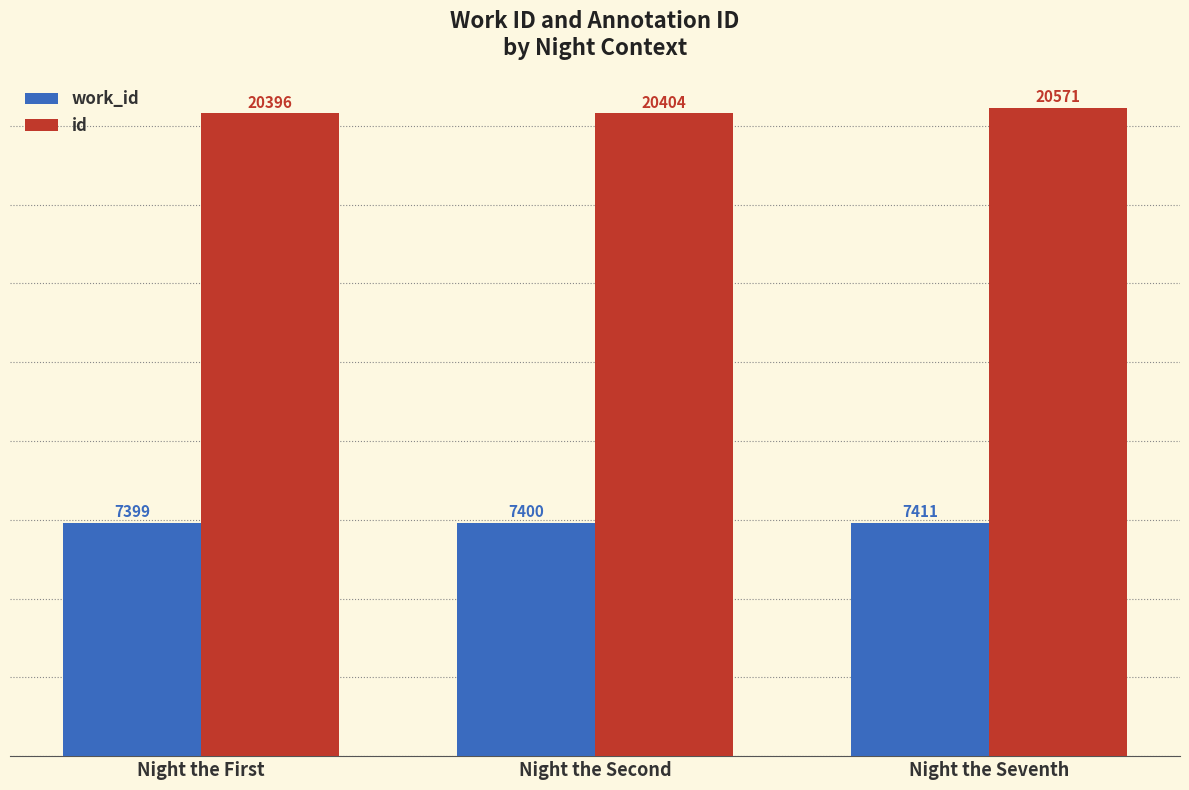

What is the label of the 3rd bar from the right?

Night the First